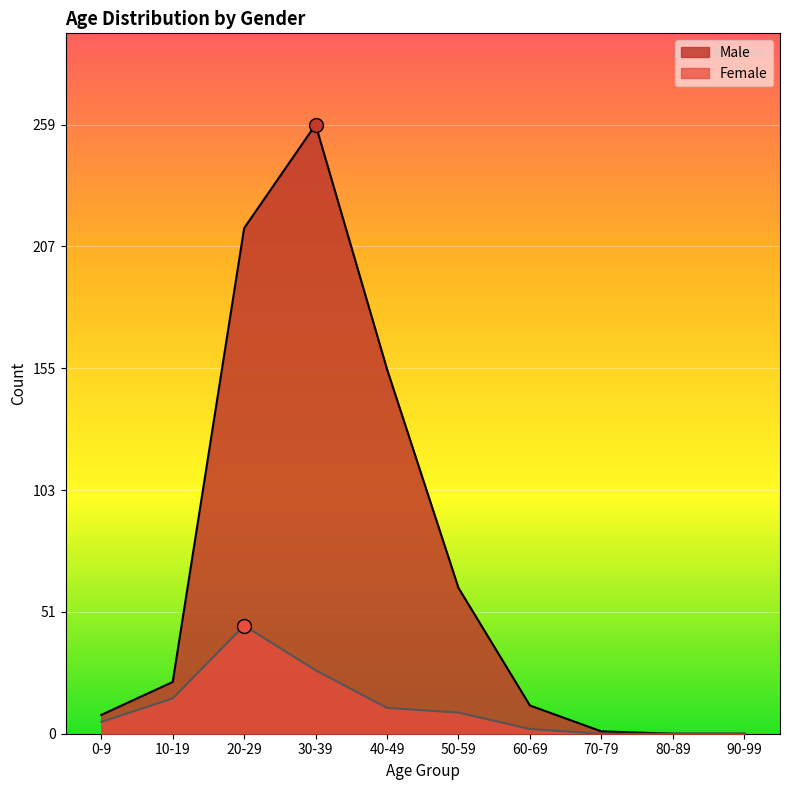

What is the difference between the second highest and second lowest values in the Male series?

215